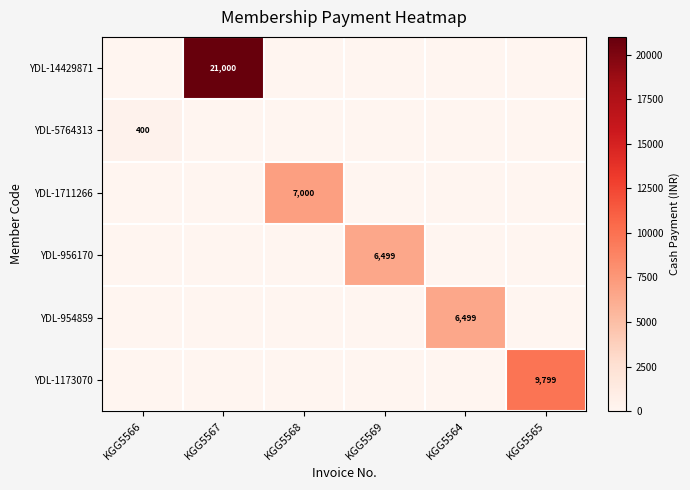

Is it true that YDL-14429871 equals 14527 at KGG5567?

False